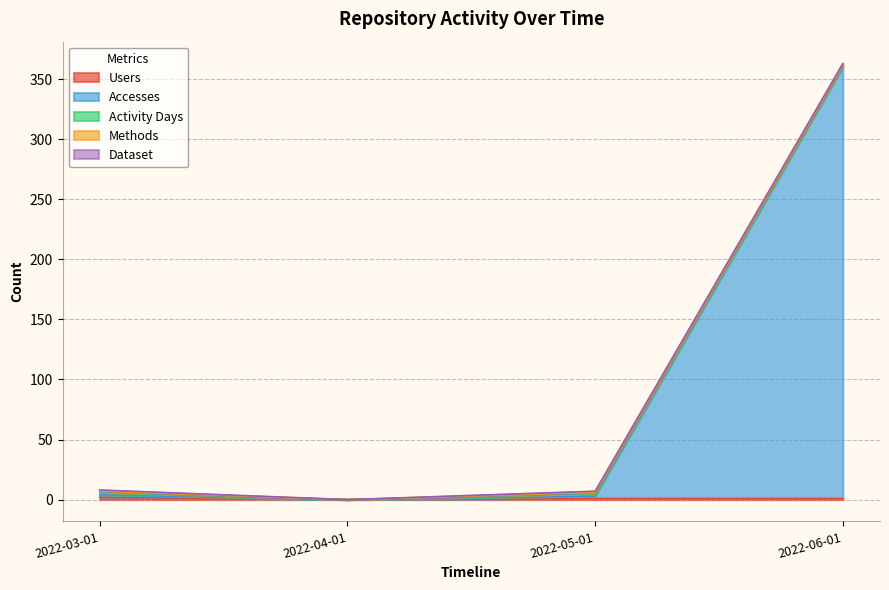

Reading right to left, extract all data points from this chart.

Users: 2022-06-01=1	2022-05-01=1	2022-04-01=0	2022-03-01=2
Accesses: 2022-06-01=359	2022-05-01=2	2022-04-01=0	2022-03-01=2
Activity Days: 2022-06-01=1	2022-05-01=2	2022-04-01=0	2022-03-01=2
Methods: 2022-06-01=1	2022-05-01=1	2022-04-01=0	2022-03-01=1
Dataset: 2022-06-01=1	2022-05-01=1	2022-04-01=0	2022-03-01=1